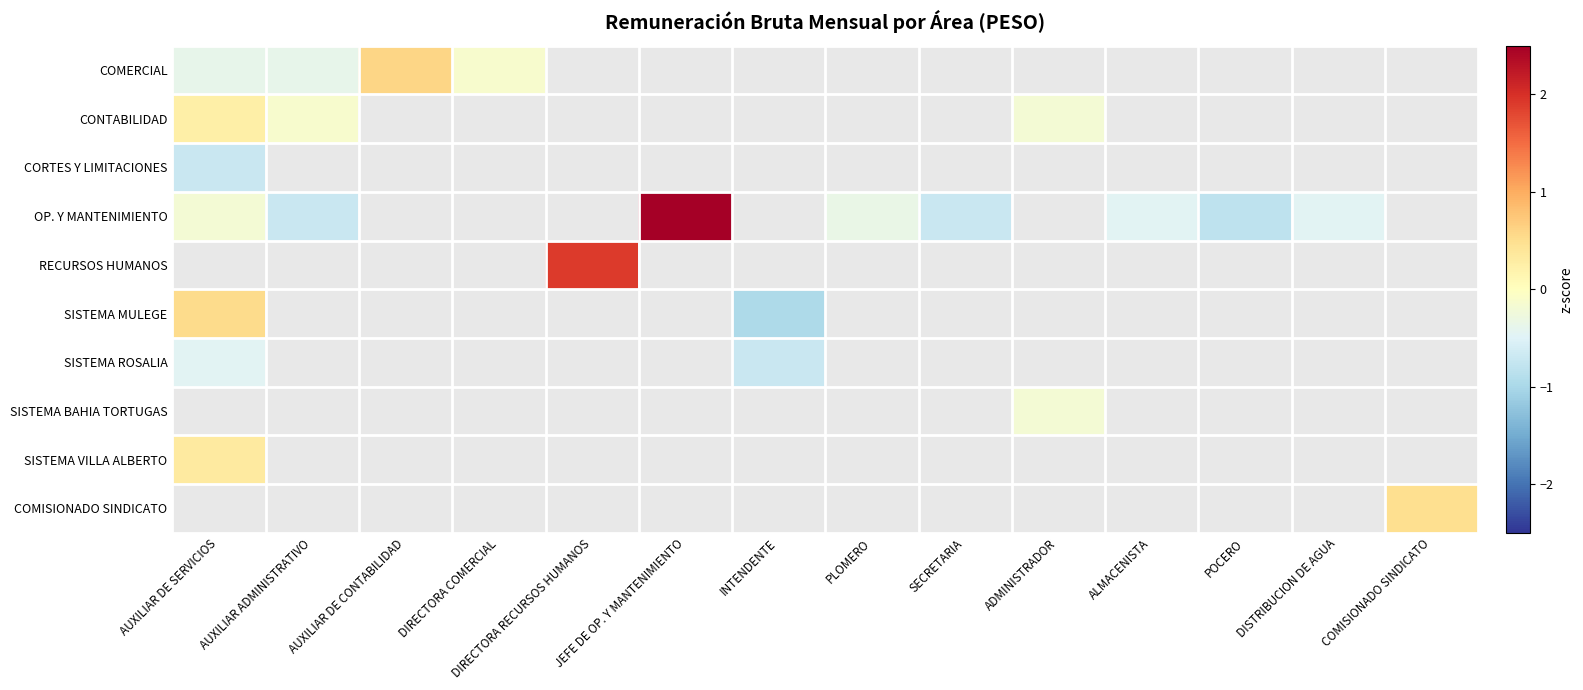

Is it true that OP. Y MANTENIMIENTO equals -0.5 at ALMACENISTA?

True